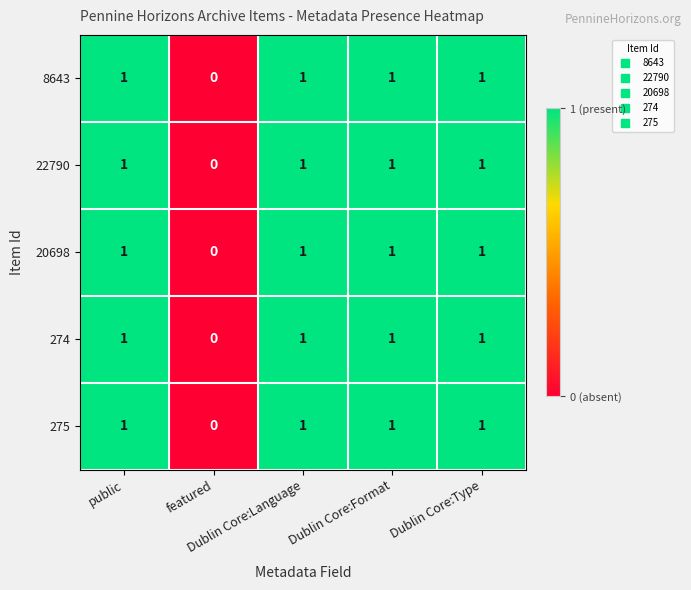

Count the 8643 values in the range 1 to 2.

4